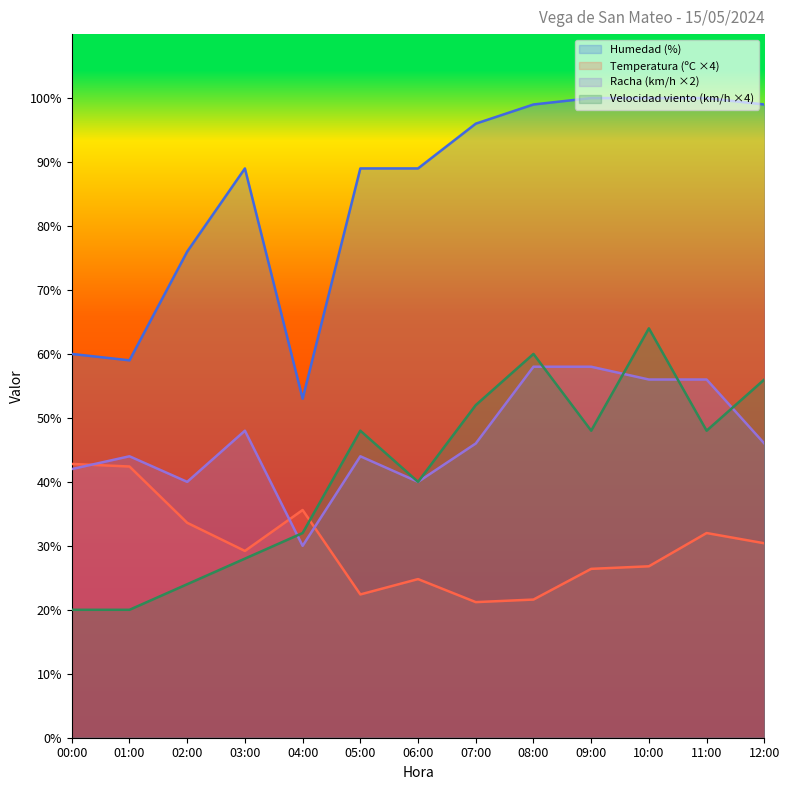

True or false: Humedad (%) and Temperatura (ºC) intersect in this chart.

False